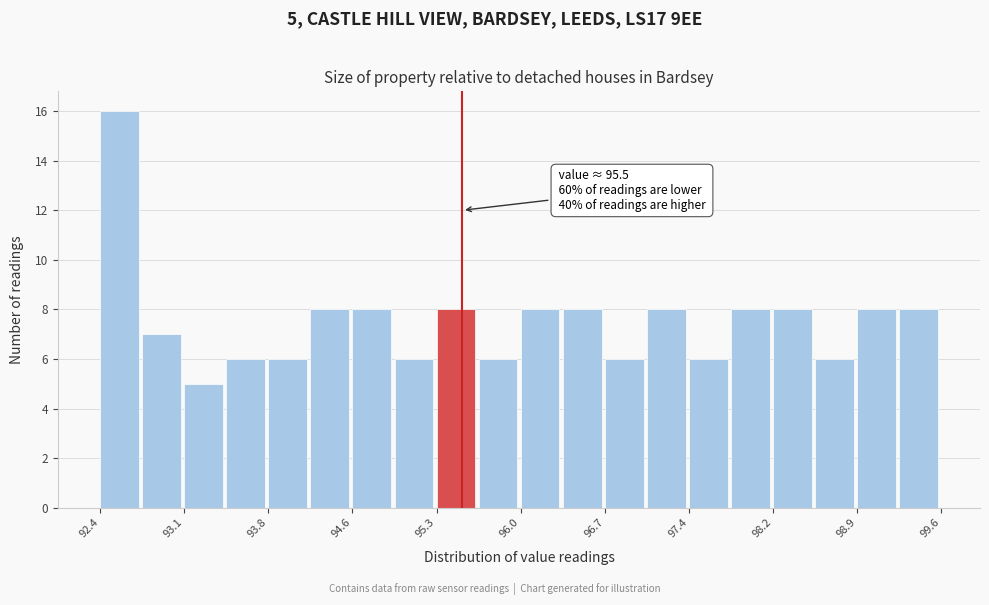

Around what value on the x-axis is the tallest bar? Give the approximate position of its centre, as read against the axis.

92.6